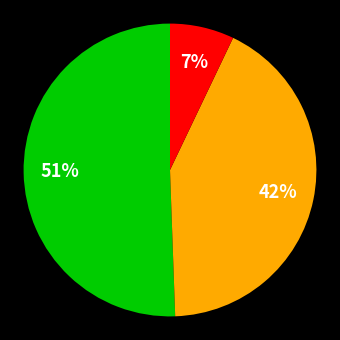

Is there any slice that represents more than half of the pie?

Yes